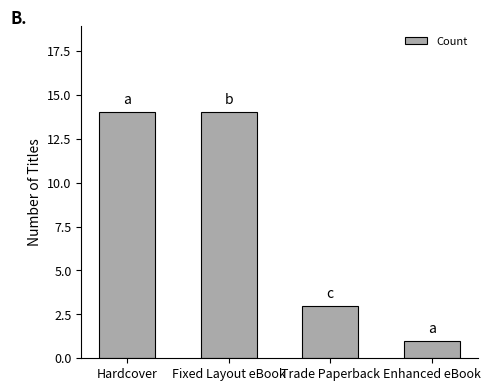

How many values are between 3 and 14?

3